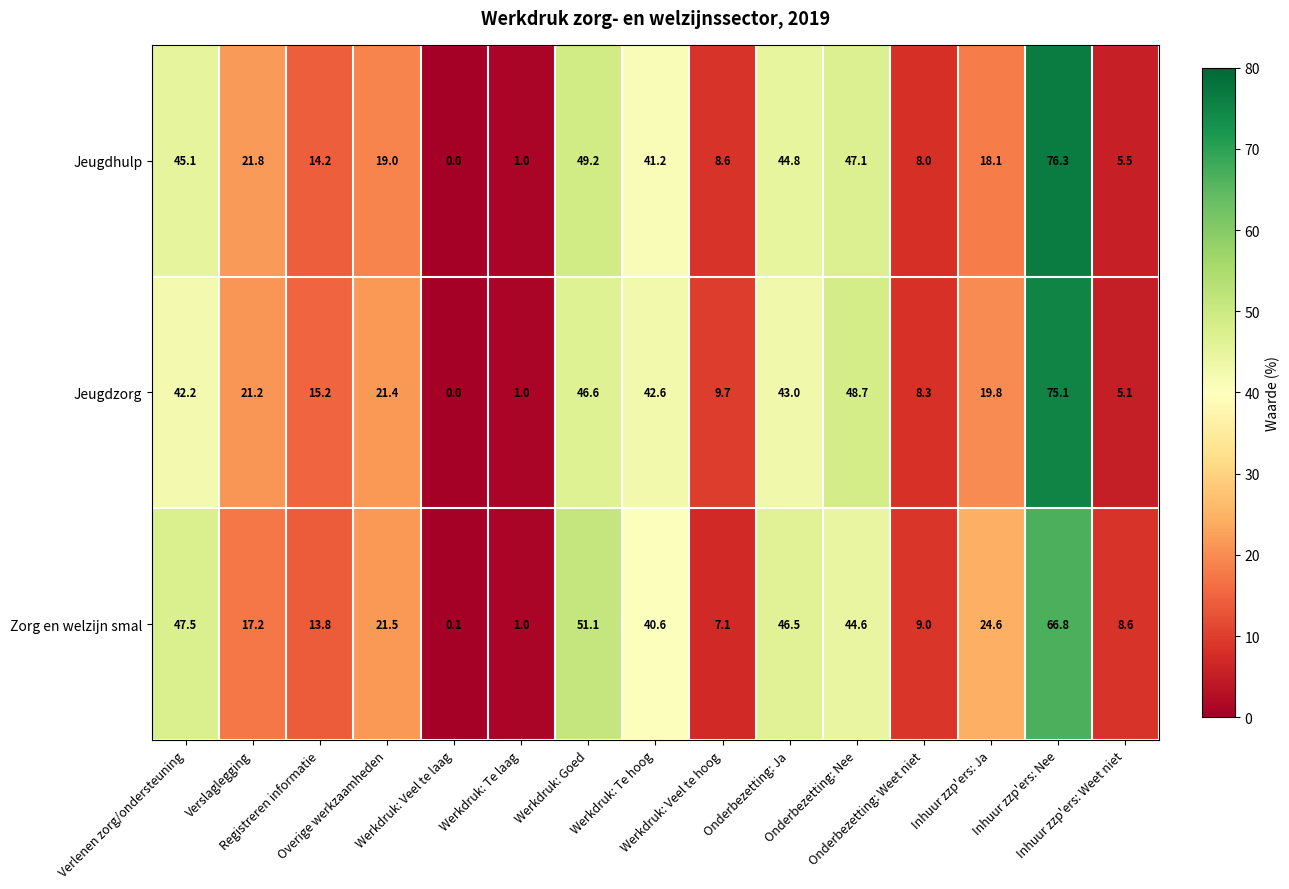

What is the sum of all Jeugdhulp values?

399.9